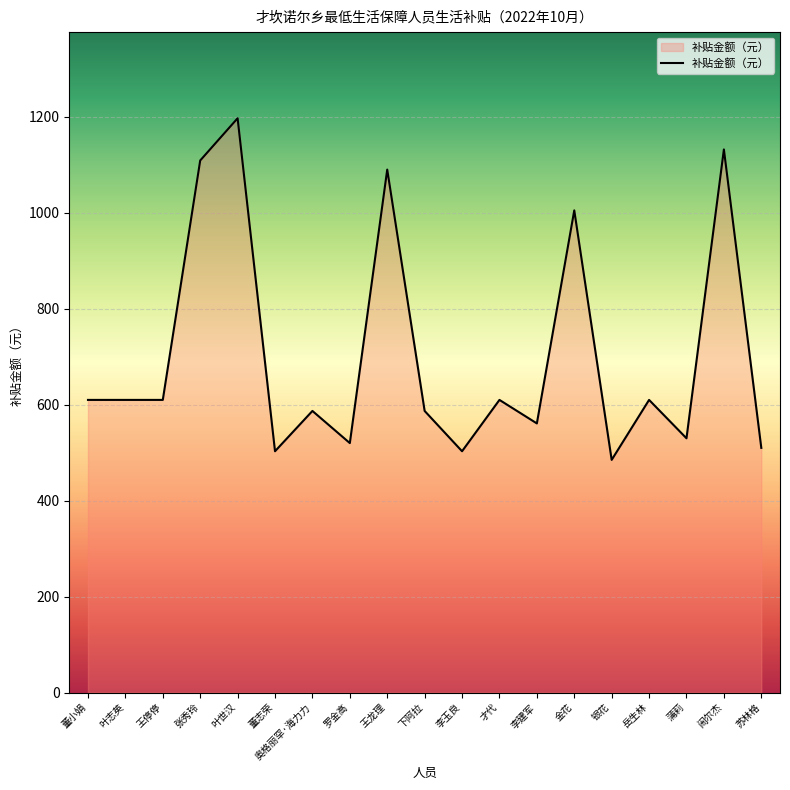

What is the maximum value shown in the chart?

1197